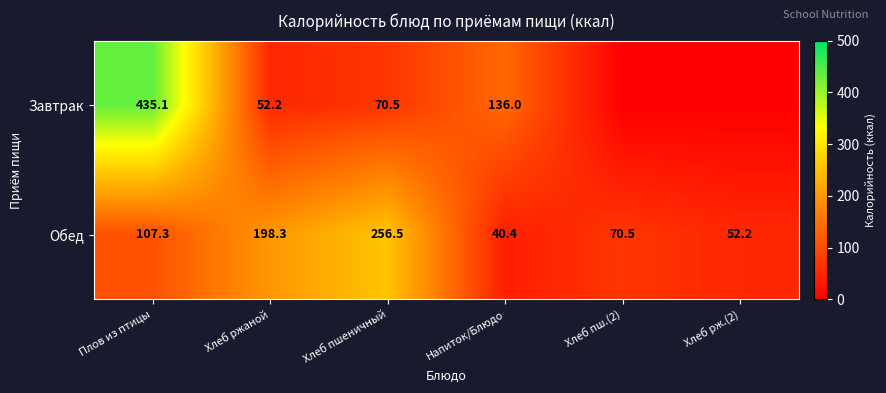

List the labels in order of Обед value, largest first.

Хлеб пшеничный, Хлеб ржаной, Плов из птицы, Хлеб пш.(2), Хлеб рж.(2), Напиток/Блюдо